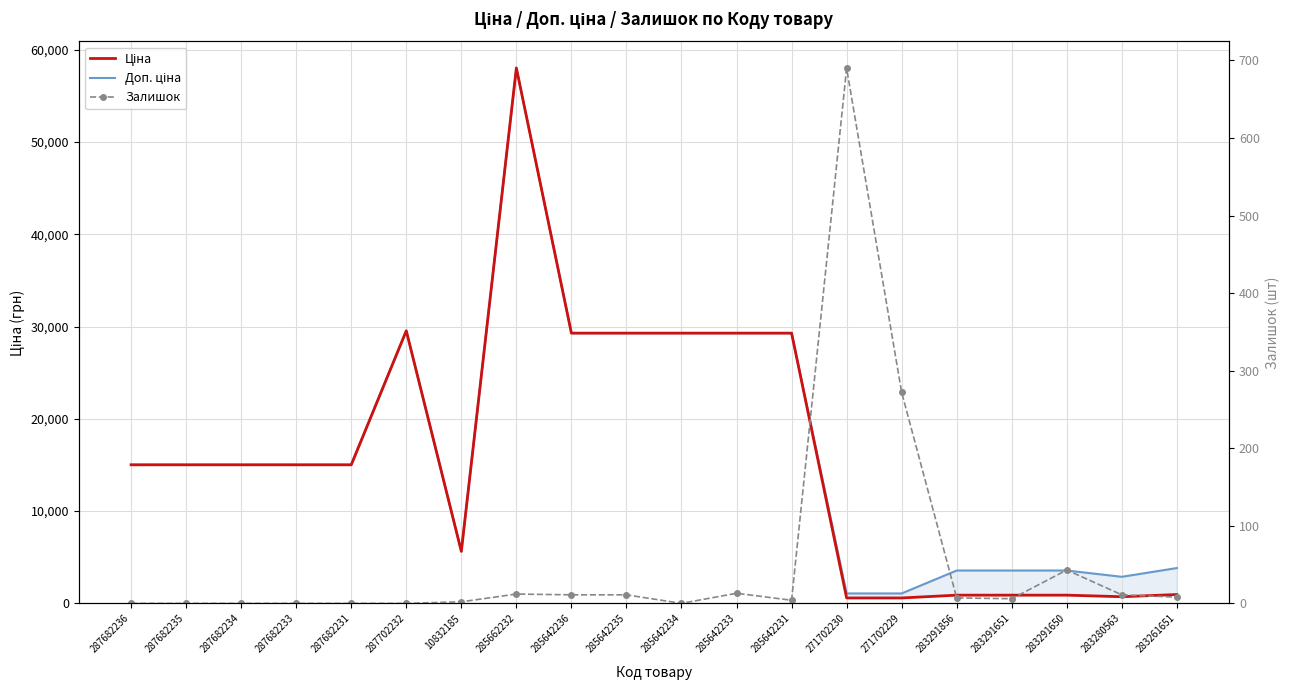

At how many categories does at least one series exceed 37987?

1